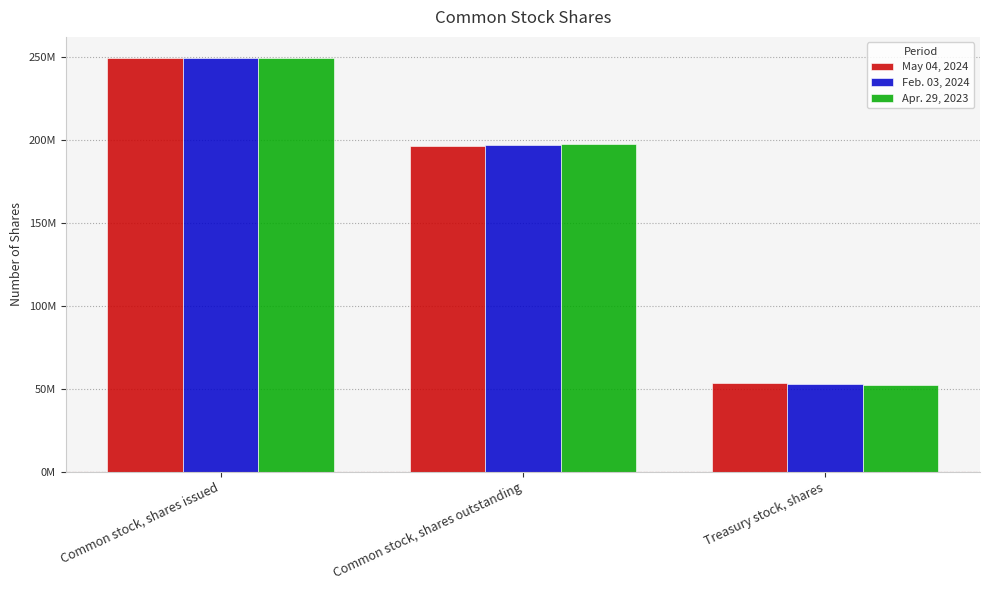

What is the value of the Feb. 03, 2024 bar at the 3rd from the left?

52630000